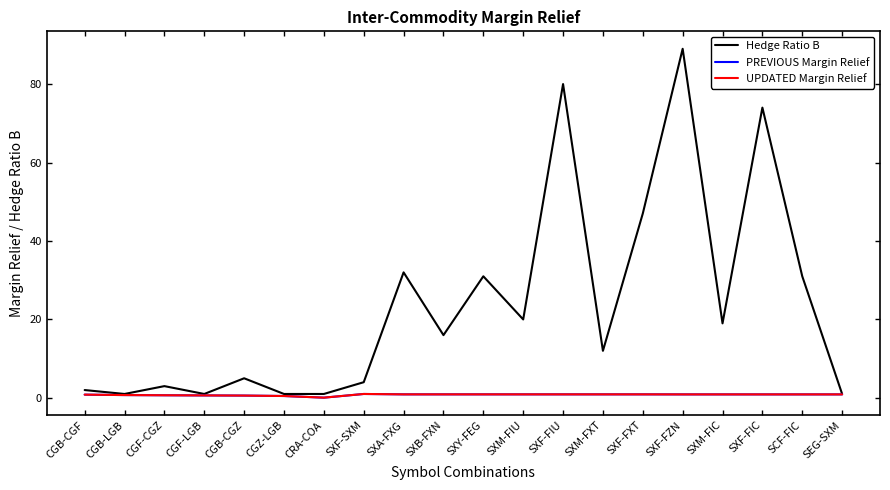

Does the chart have visible grid lines?

No